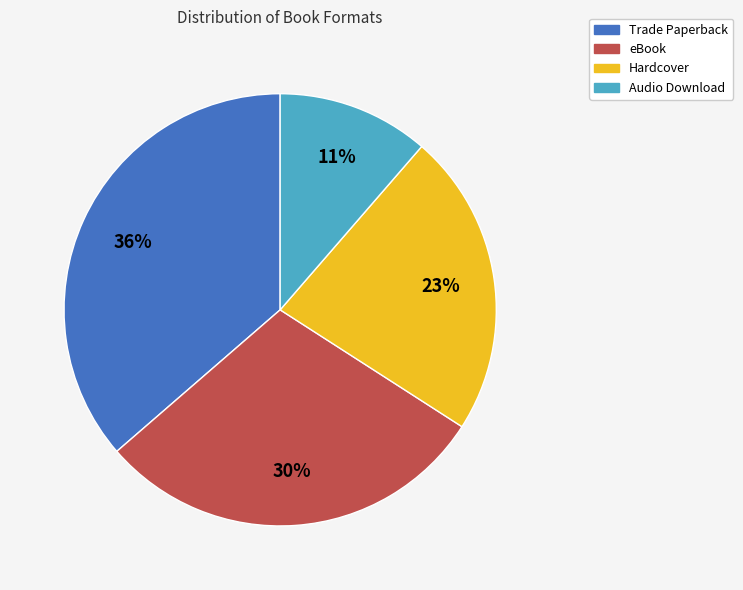

To the nearest percent, what is the difference between the largest and smallest slice percentages?

25%